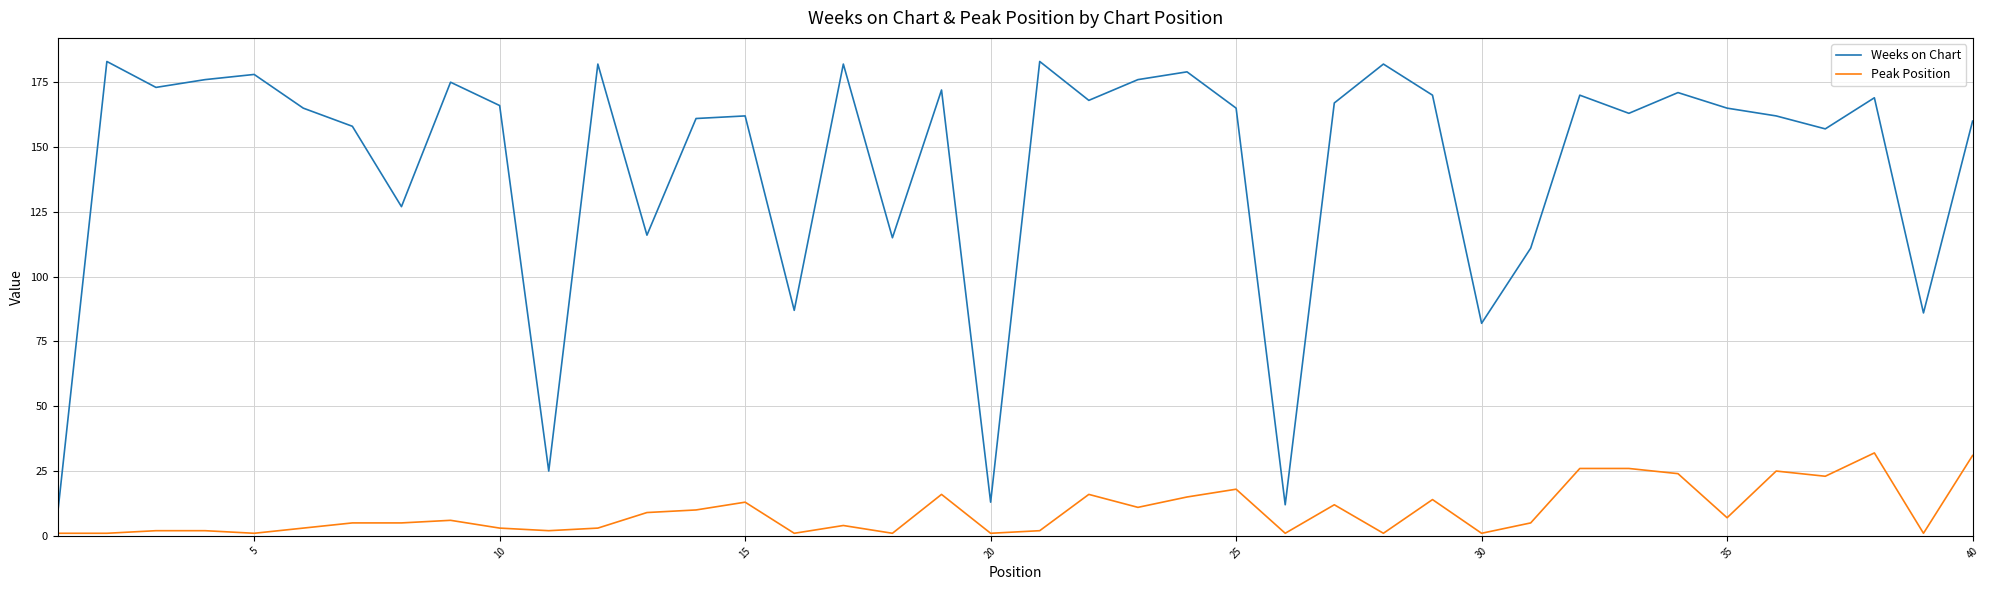

What is the difference between the maximum and minimum values in the Weeks on Chart series?

174